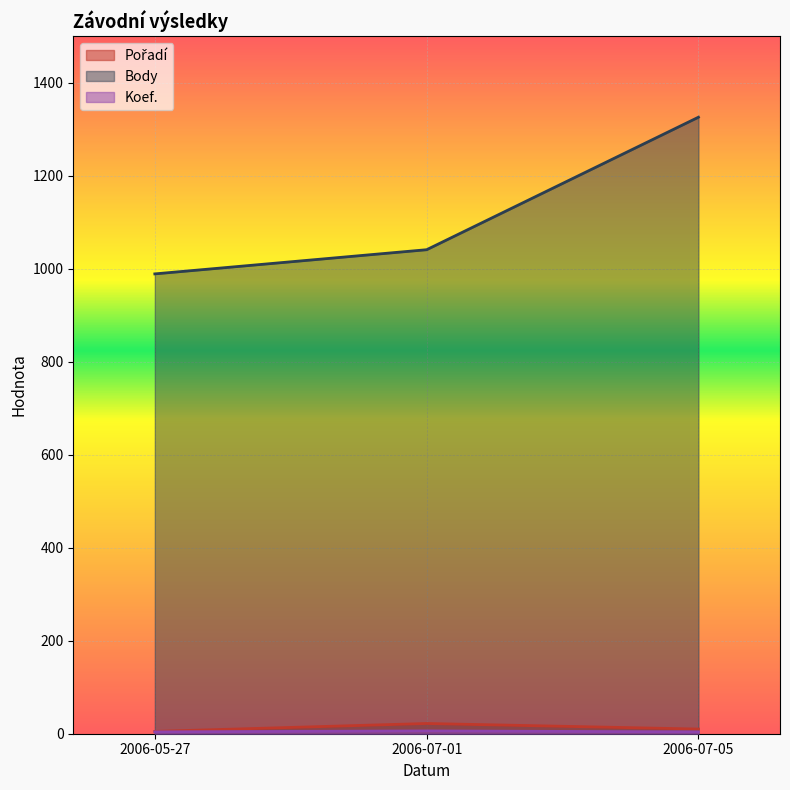

Reading right to left, list all the values displayed in this chart.

Pořadí: 10	22	5
Body: 1326	1041	989
Koef.: 4	6	4